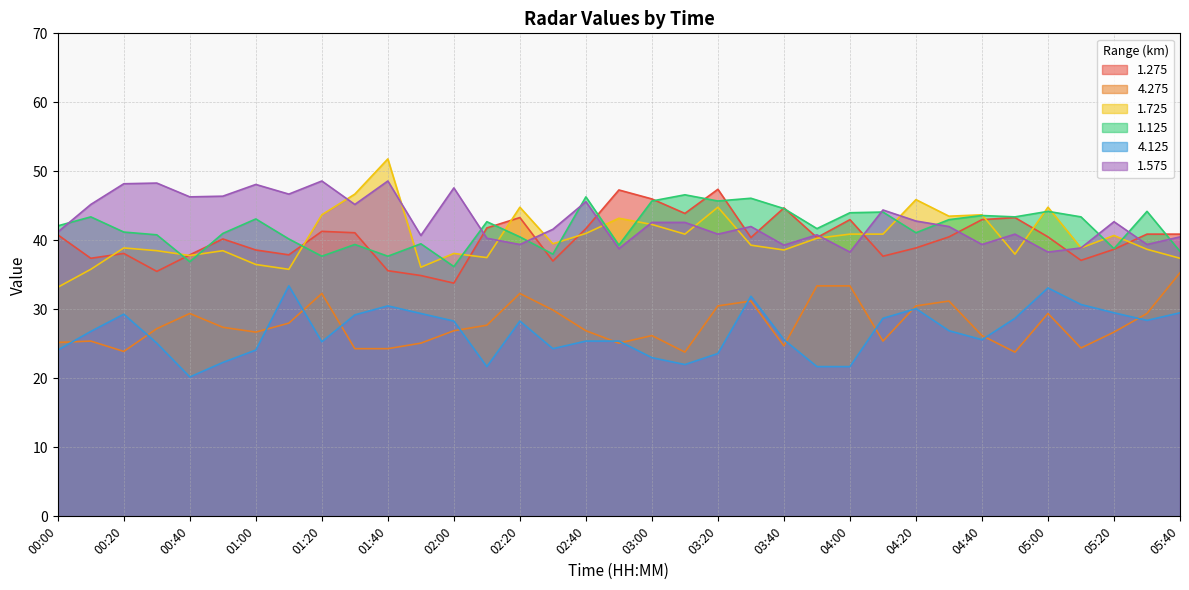

Reading right to left, transcribe all the data shown in this chart.

1.275: 40.9	40.9	38.7	37.1	40.5	43.3	43.0	40.5	38.9	37.7	43.0	40.4	44.7	40.4	47.4	43.9	46.0	47.3	41.7	37.0	43.3	41.8	33.8	34.9	35.6	41.1	41.3	37.9	38.6	40.2	37.9	35.5	38.1	37.4	40.8
4.275: 35.3	29.4	26.7	24.4	29.4	23.8	26.2	31.2	30.5	25.4	33.4	33.4	24.7	31.2	30.5	23.8	26.2	25.1	26.9	29.9	32.3	27.7	26.9	25.1	24.3	24.3	32.3	28.0	26.7	27.4	29.4	27.2	23.9	25.4	25.2
1.725: 37.4	38.7	40.7	38.9	44.8	38.0	43.7	43.5	45.9	40.9	40.9	40.3	38.6	39.3	44.8	40.9	42.3	43.2	41.0	39.5	44.8	37.5	38.1	36.1	51.8	46.7	43.7	35.8	36.5	38.5	37.8	38.5	38.9	35.8	33.2
1.125: 38.4	44.2	38.8	43.4	44.2	43.4	43.6	43.0	41.1	44.1	44.0	41.7	44.6	46.1	45.7	46.6	45.7	39.3	46.3	38.0	40.5	42.7	36.2	39.5	37.7	39.4	37.7	40.2	43.1	41.0	36.9	40.8	41.2	43.4	42.1
4.125: 29.5	28.4	29.5	30.7	33.1	28.7	25.6	26.9	30.1	28.7	21.7	21.7	25.6	31.9	23.6	22.0	23.0	25.4	25.4	24.3	28.3	21.7	28.3	29.4	30.5	29.2	25.3	33.4	24.1	22.3	20.2	25.1	29.3	26.8	24.1
1.575: 40.5	39.4	42.7	38.9	38.3	40.9	39.4	42.0	42.8	44.4	38.3	40.8	39.3	42.0	40.9	42.6	42.6	38.8	45.6	41.6	39.4	40.3	47.6	40.7	48.6	45.2	48.6	46.7	48.1	46.4	46.3	48.3	48.2	45.2	41.2